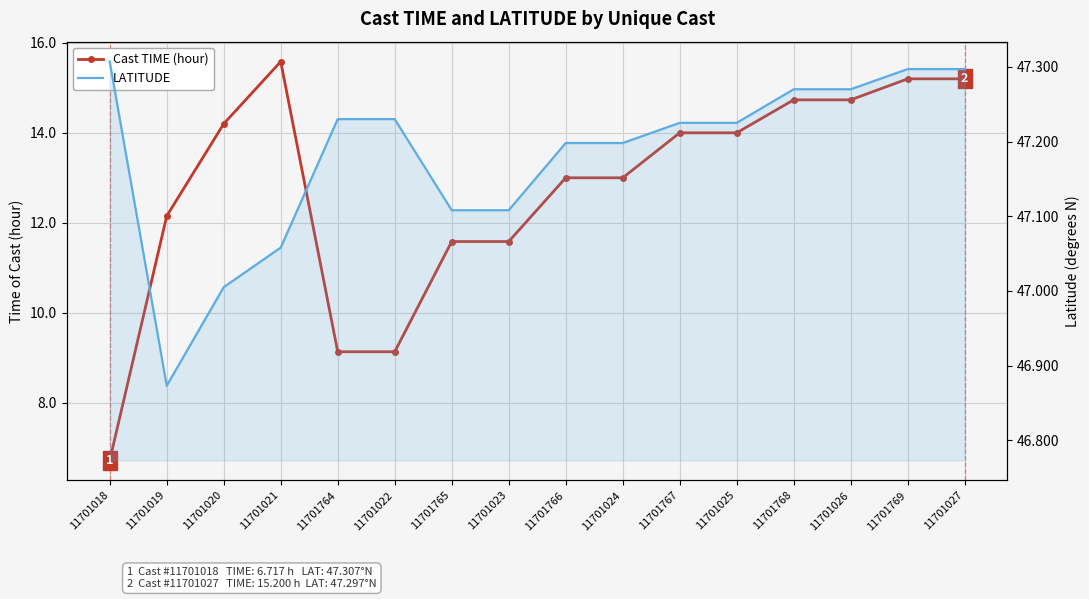

What is the sum of the Cast TIME (hour) values at 11701769 and 11701020?

29.4